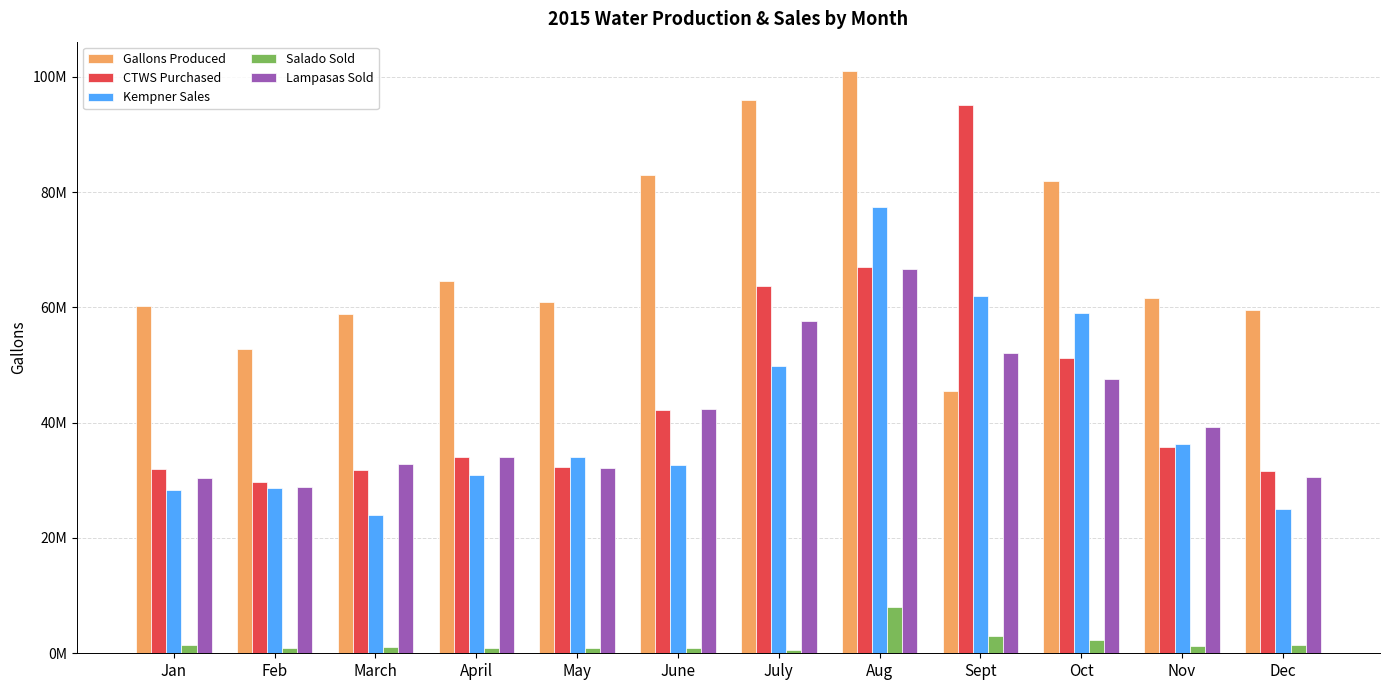

What are all the series names shown in the legend?

Gallons Produced, CTWS Purchased, Kempner Sales, Salado Sold, Lampasas Sold